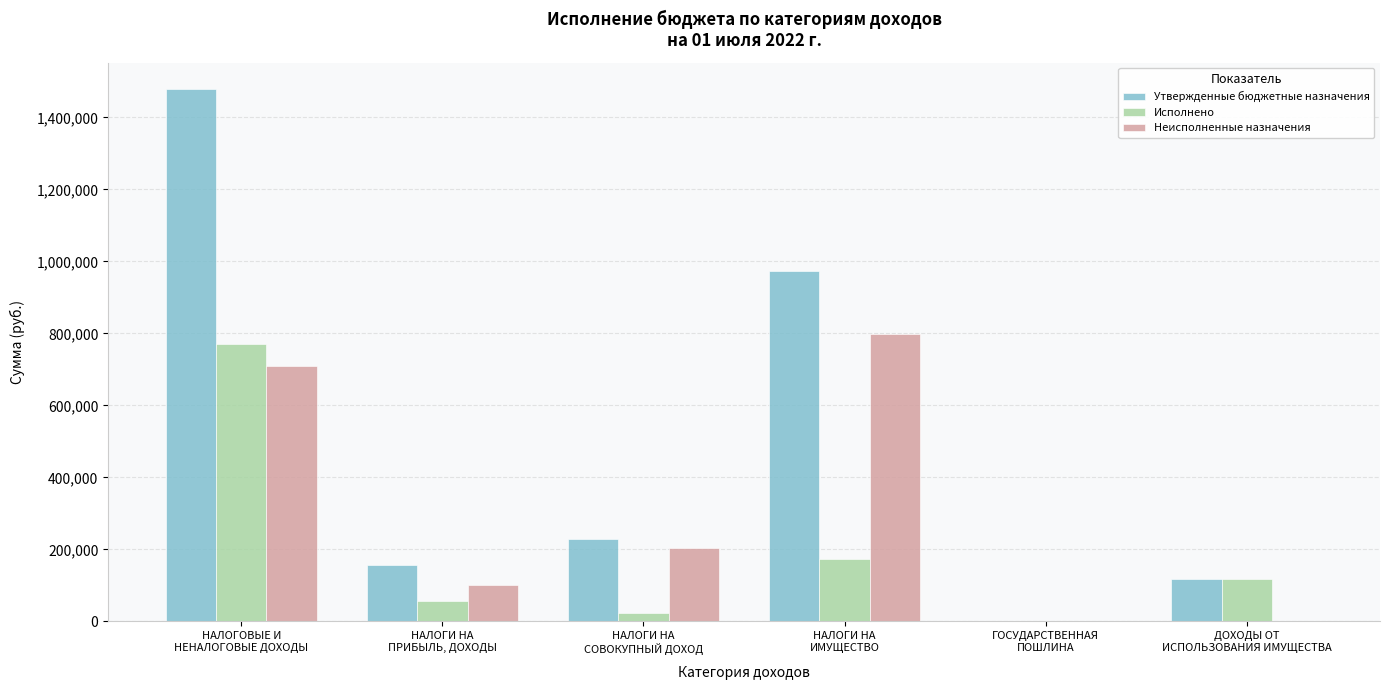

Are the bars horizontal?

No